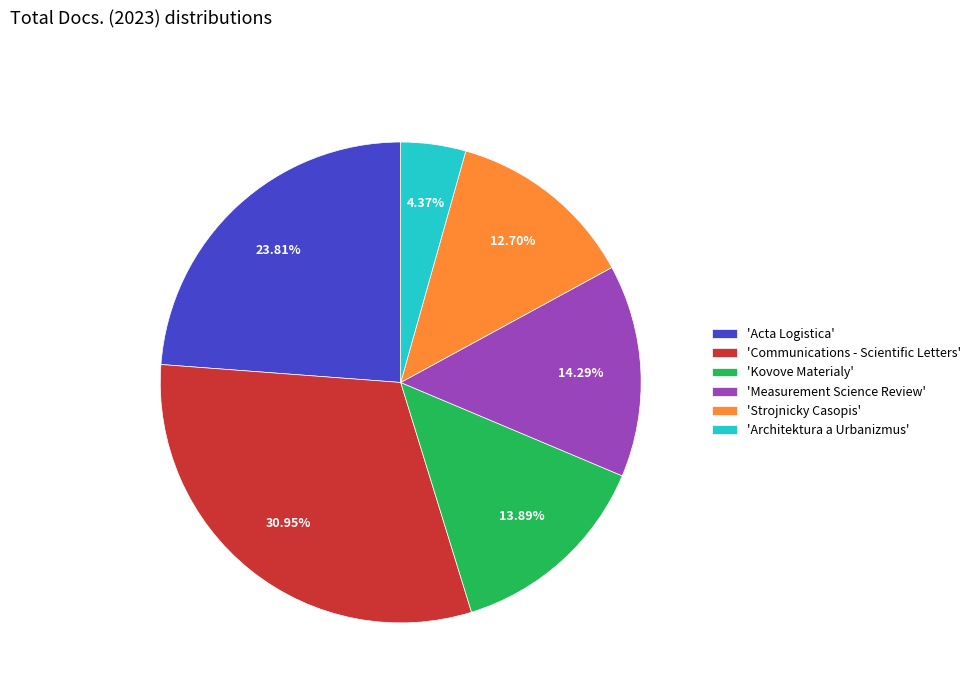

Is the sum of 'Communications - Scientific Letters' and 'Kovove Materialy' greater than half?

No